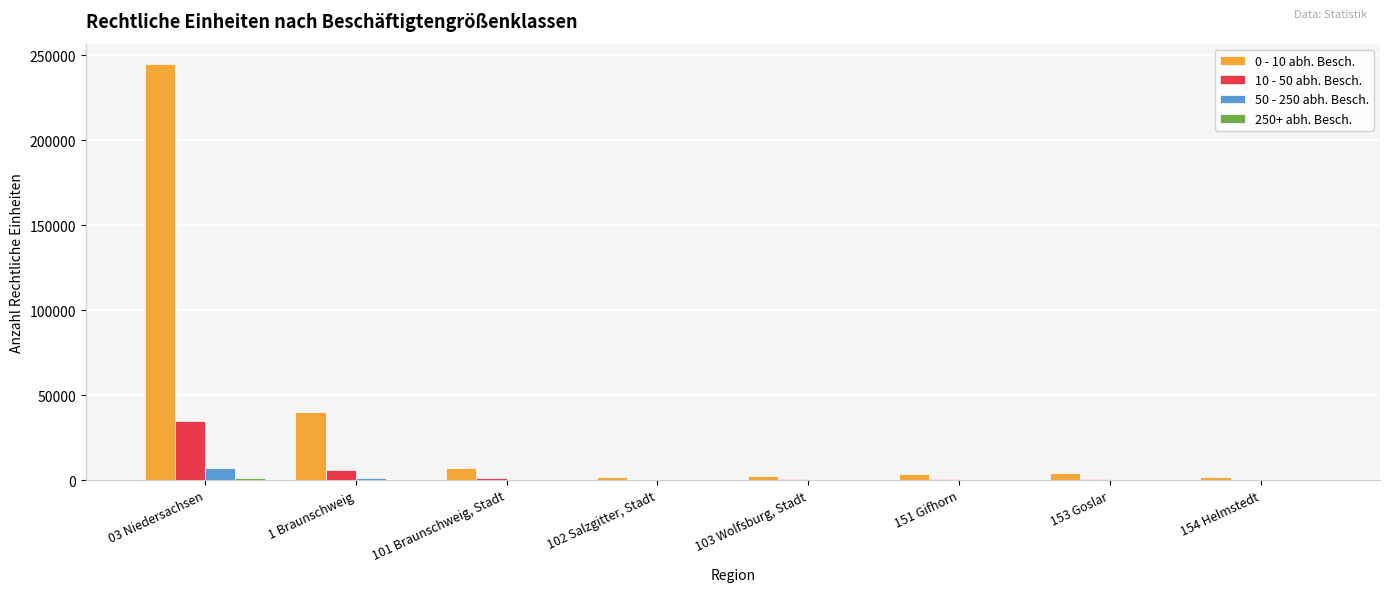

Is the value of 10 - 50 abh. Besch. at 102 Salzgitter, Stadt greater than the value of 50 - 250 abh. Besch. at 03 Niedersachsen?

No